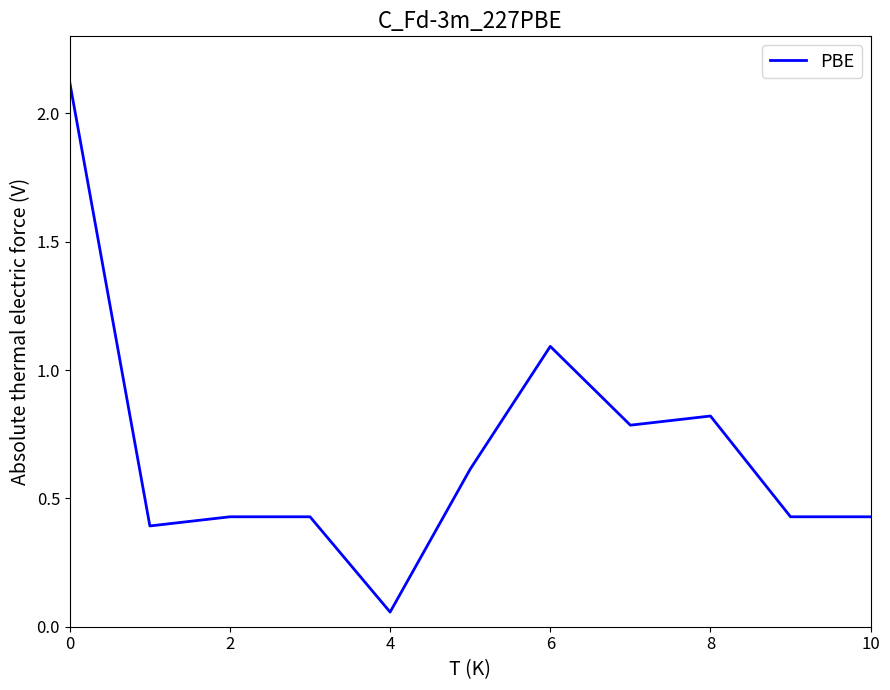

What is the maximum value shown in the chart?

2.1